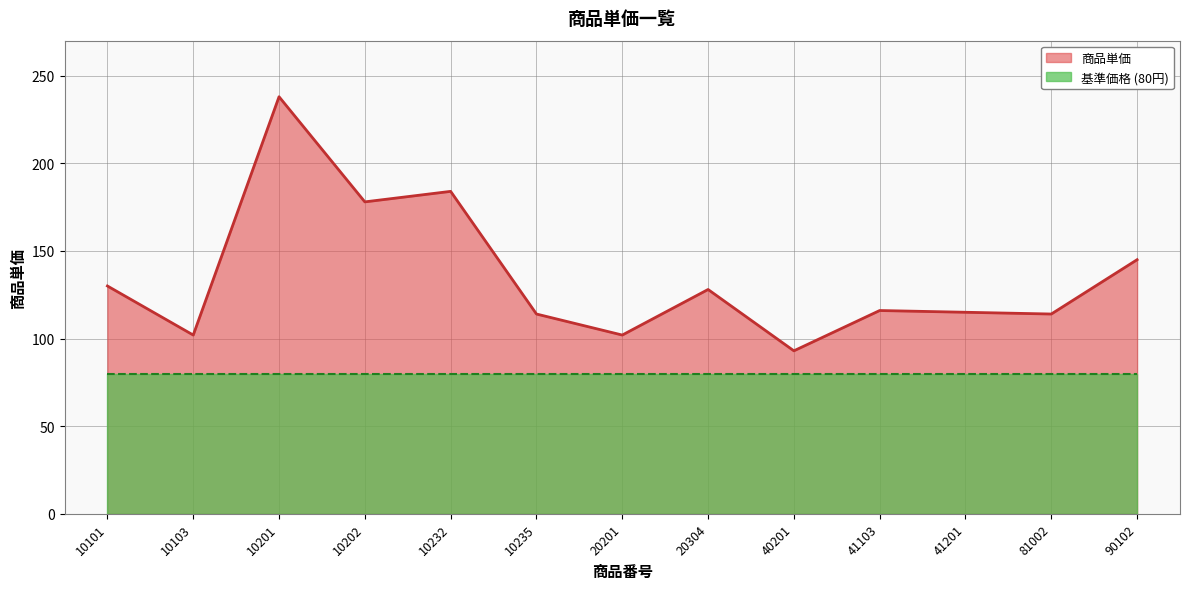

Rank the categories by value from lowest to highest.

40201, 10103, 20201, 10235, 81002, 41201, 41103, 20304, 10101, 90102, 10202, 10232, 10201